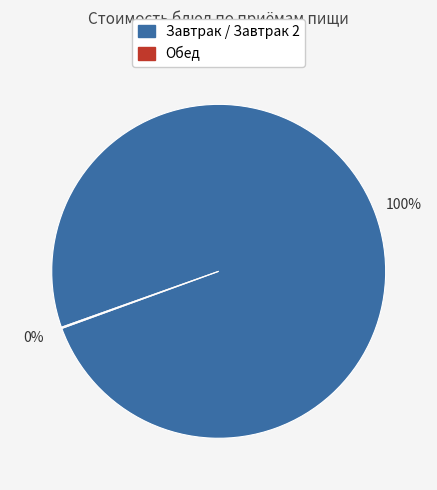

To the nearest percent, what is the difference between the largest and smallest slice percentages?

100%